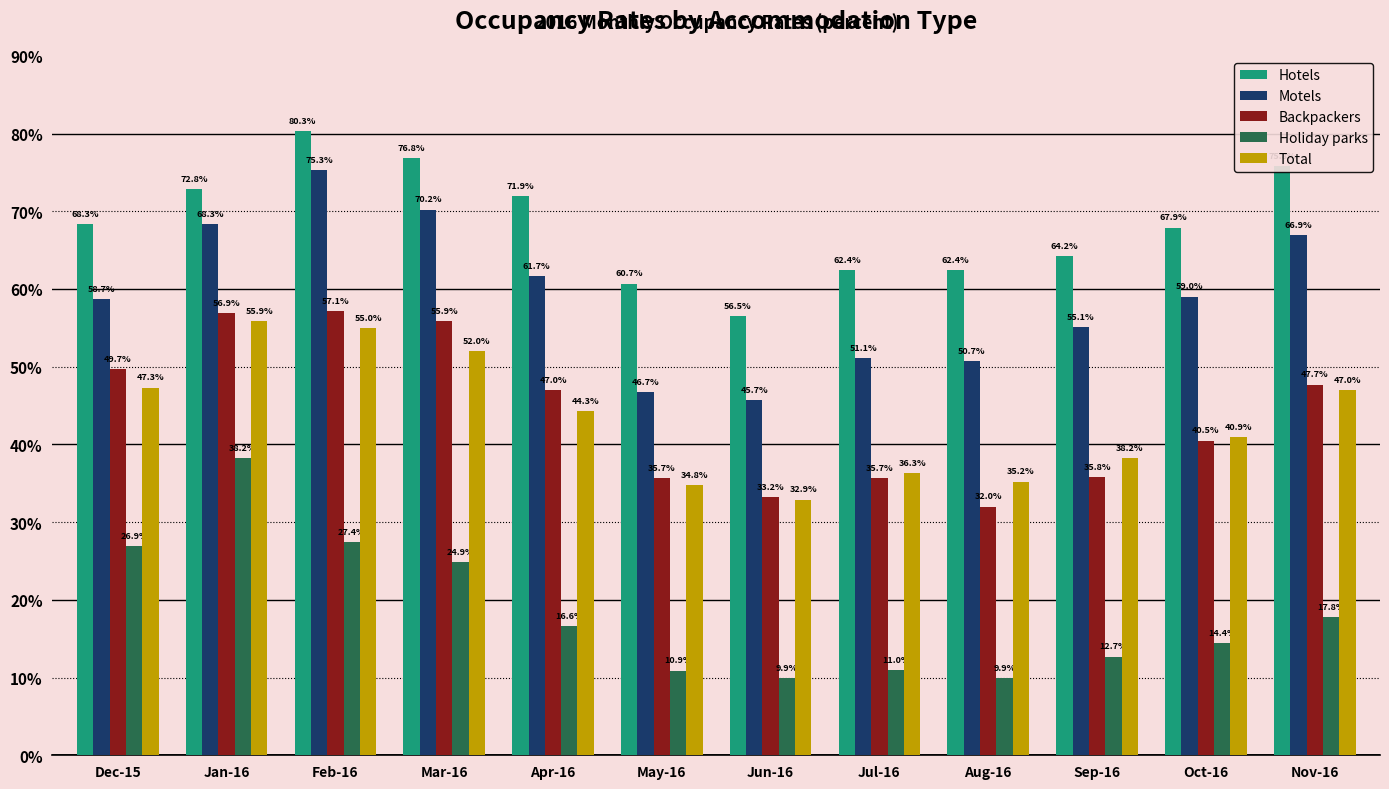

Which series has the widest spread of values?

Motels